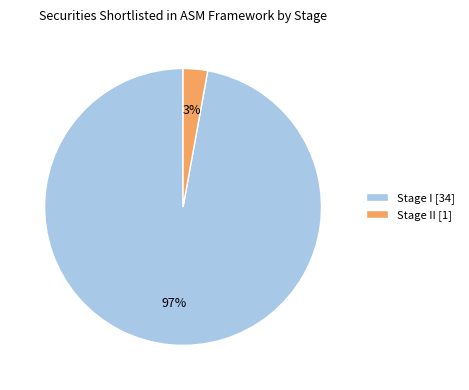

What is the majority slice?

Stage I [34]